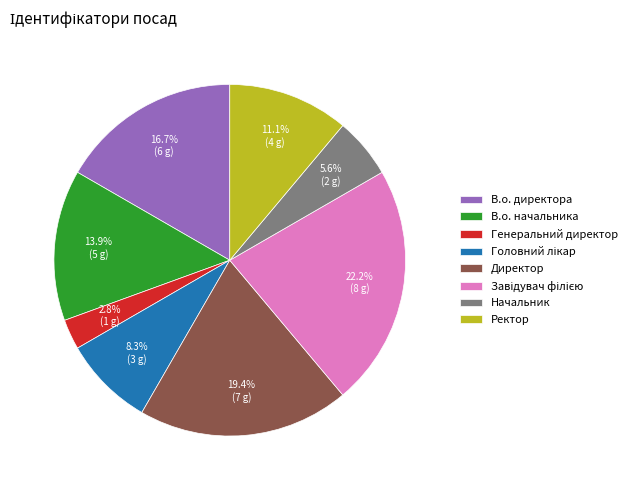

True or false: Директор accounts for 19% of the total.

True